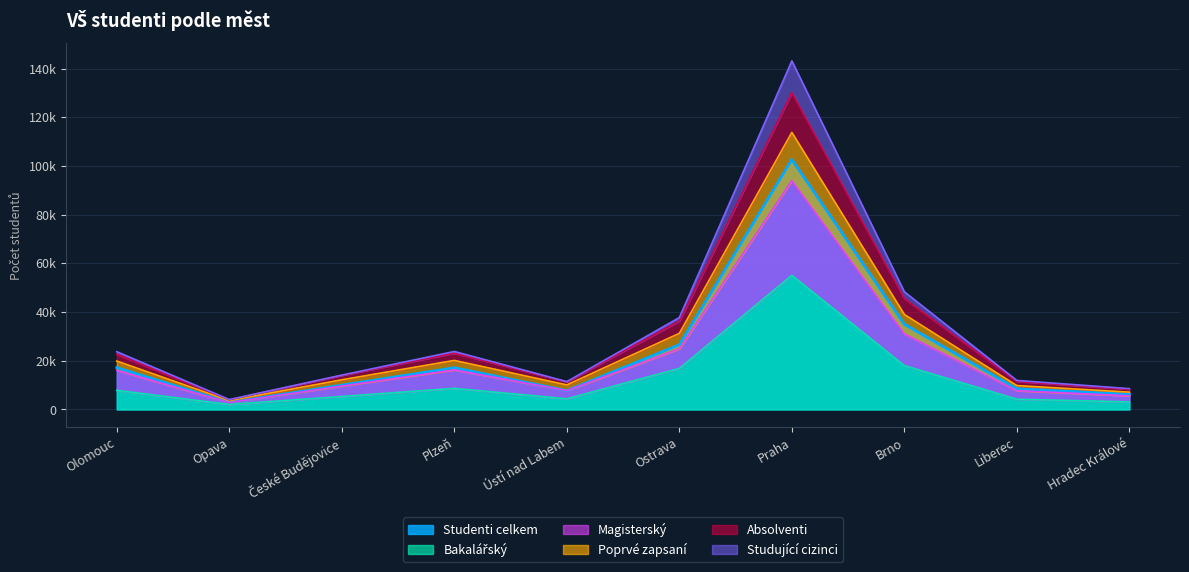

At which category does the chart reach its minimum across all series?

Opava